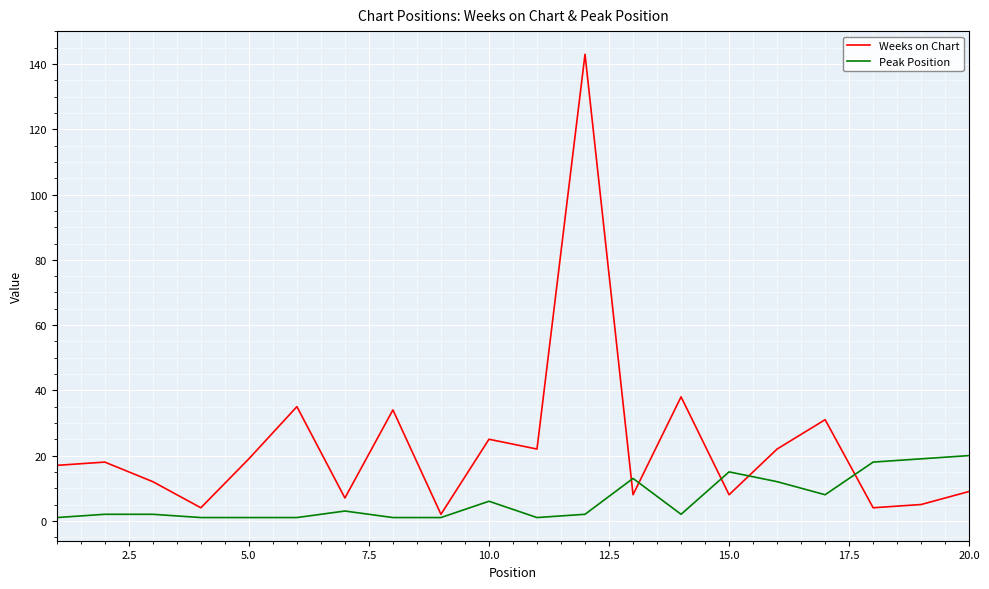

Rank the series by their maximum value, from lowest to highest.

Peak Position, Weeks on Chart